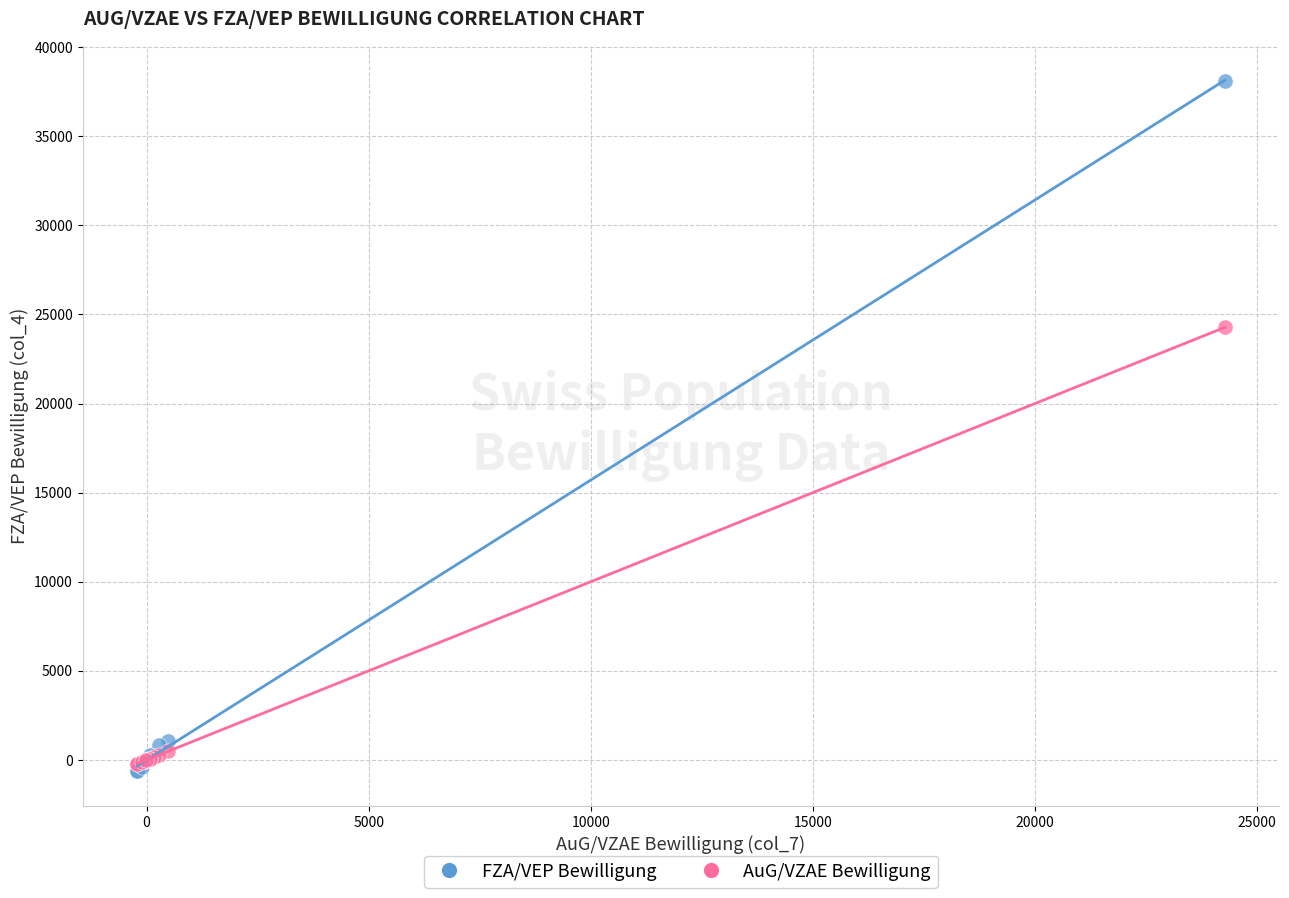

In the FZA/VEP Bewilligung series, what Y value is closest to 18740?

1064